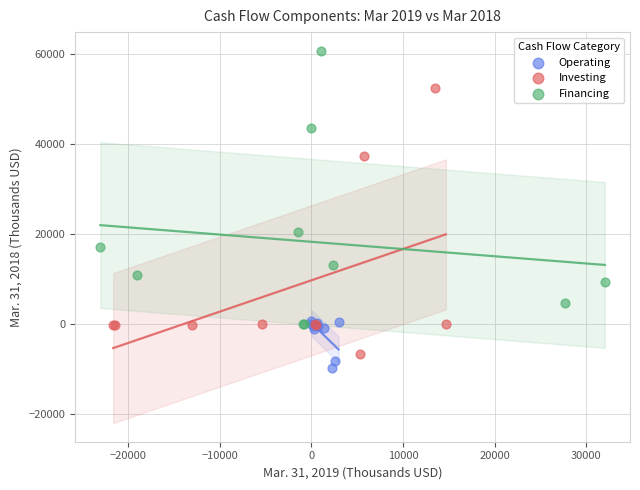

What are all the series names shown in the legend?

Operating, Investing, Financing